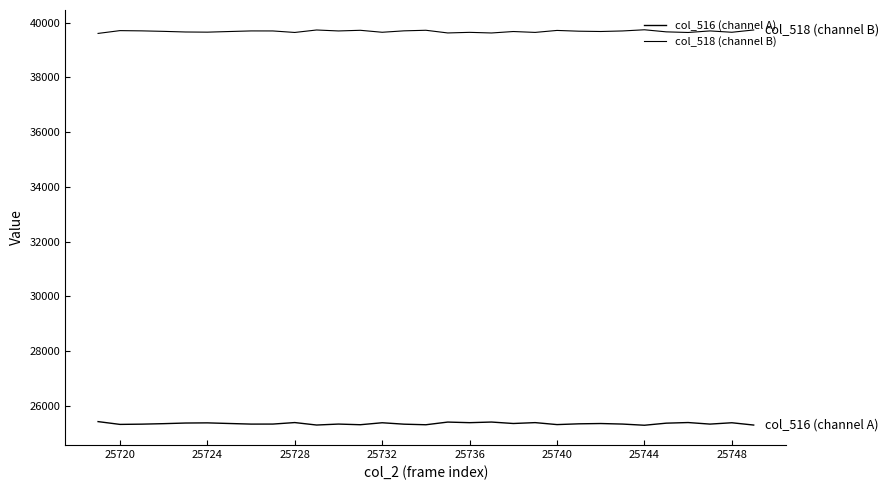

Is this an area chart (filled region under the line)?

No